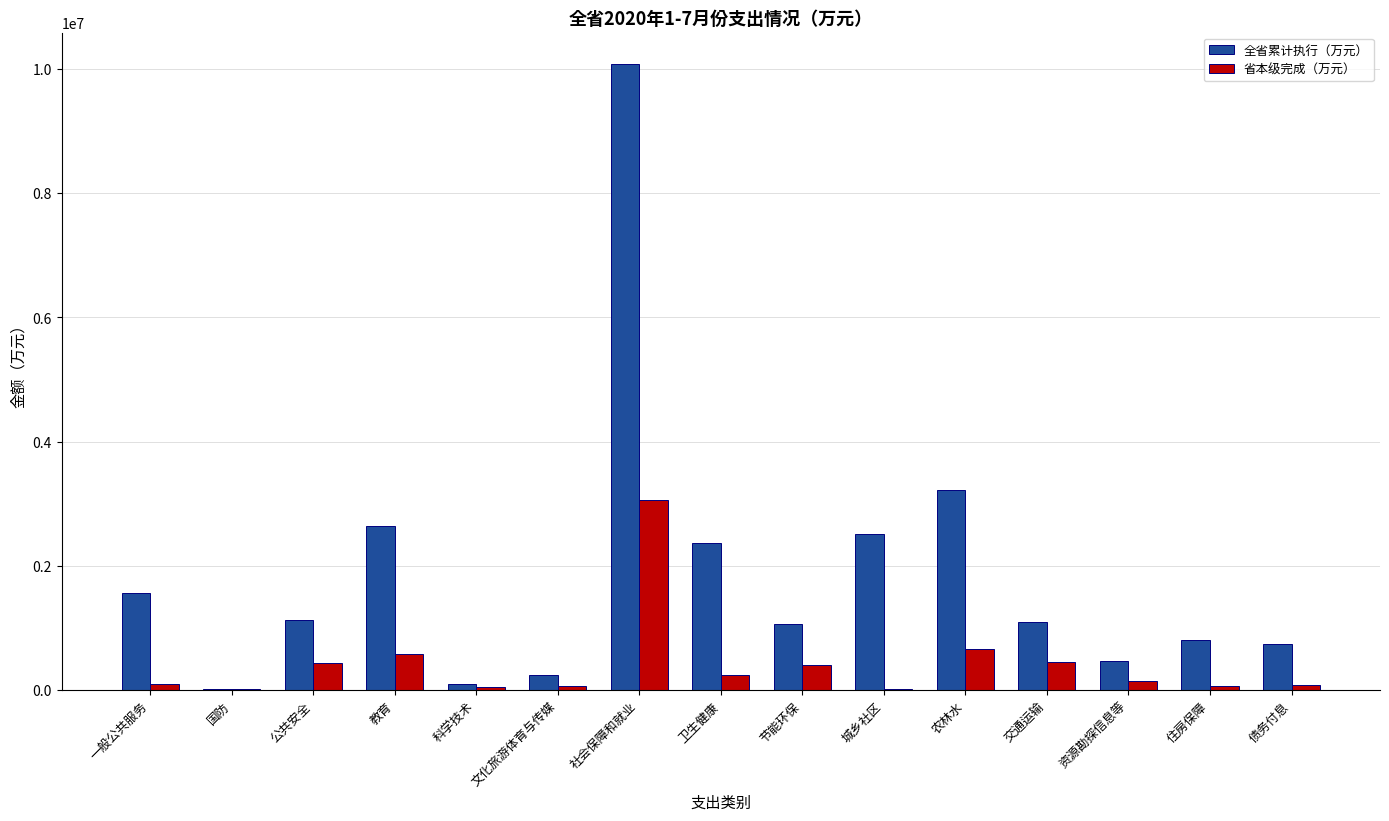

What is the maximum value shown in the chart?

10081023